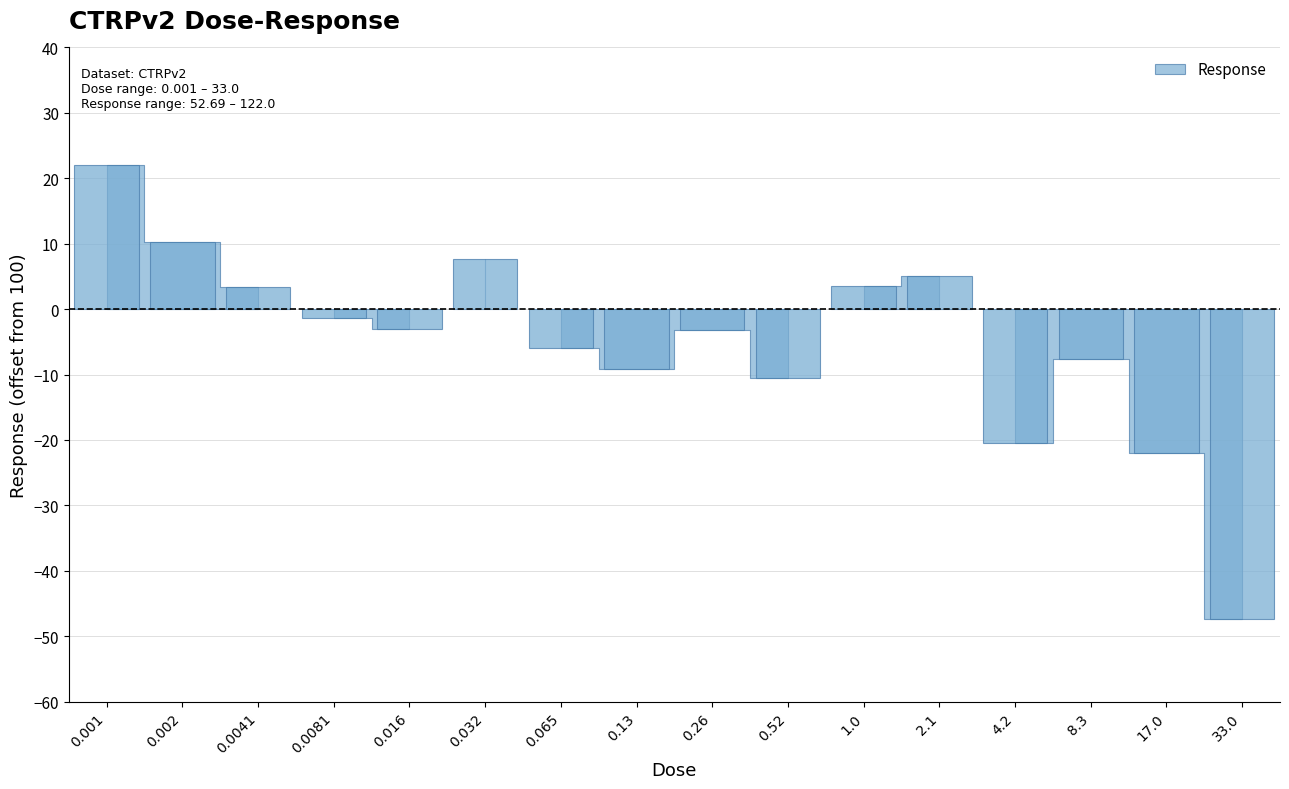

Which has a higher value, 0.0041 or 4.2?

0.0041